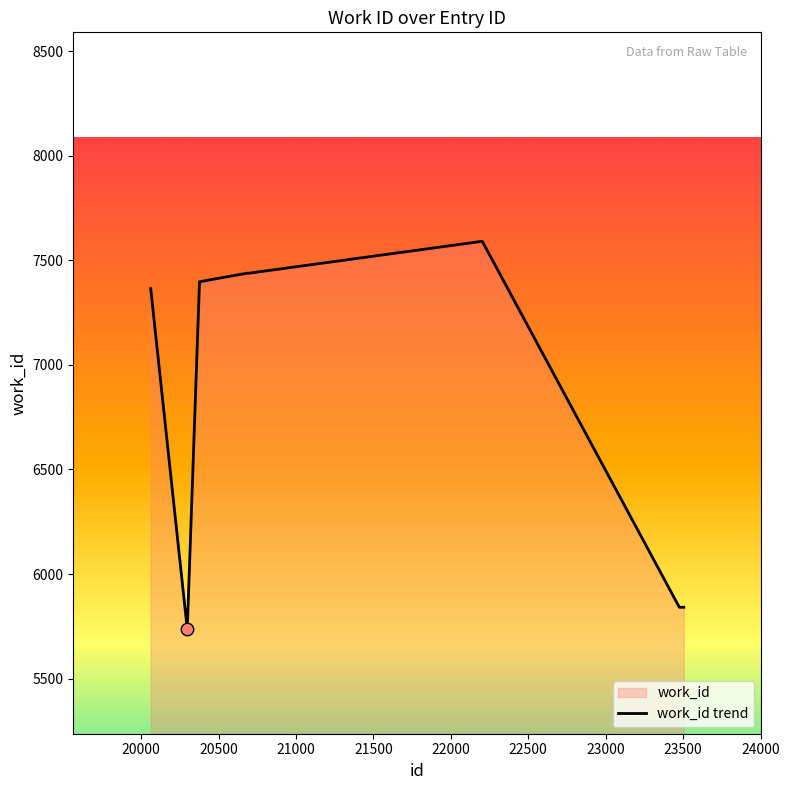

Between 20377 and 23475, which is larger?

20377